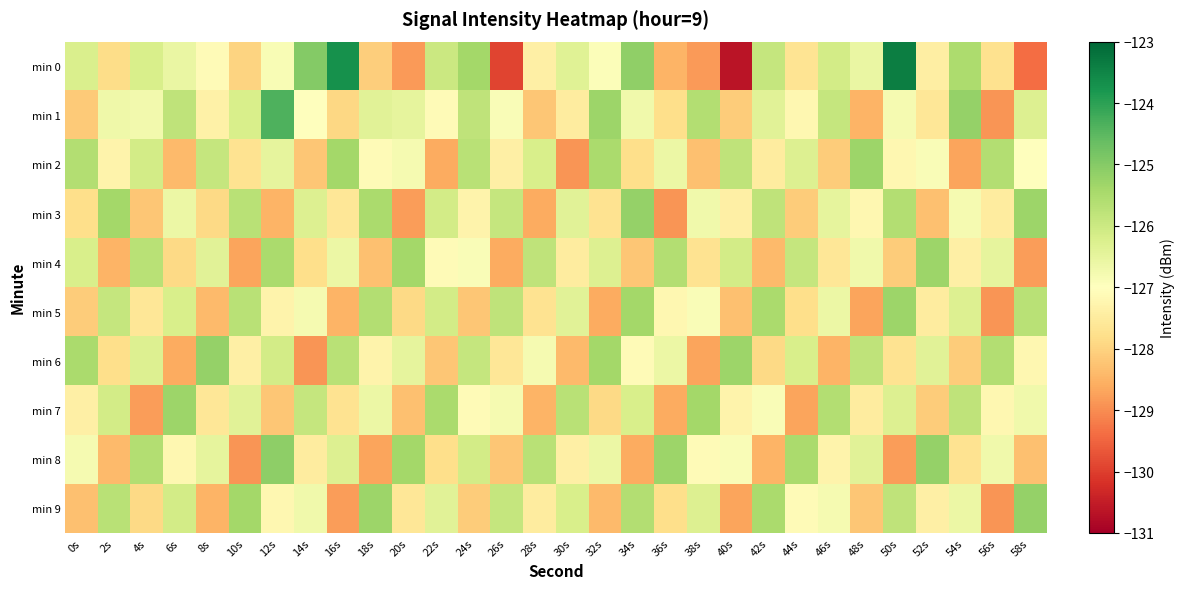

Between 4s and 34s, which is larger?

34s